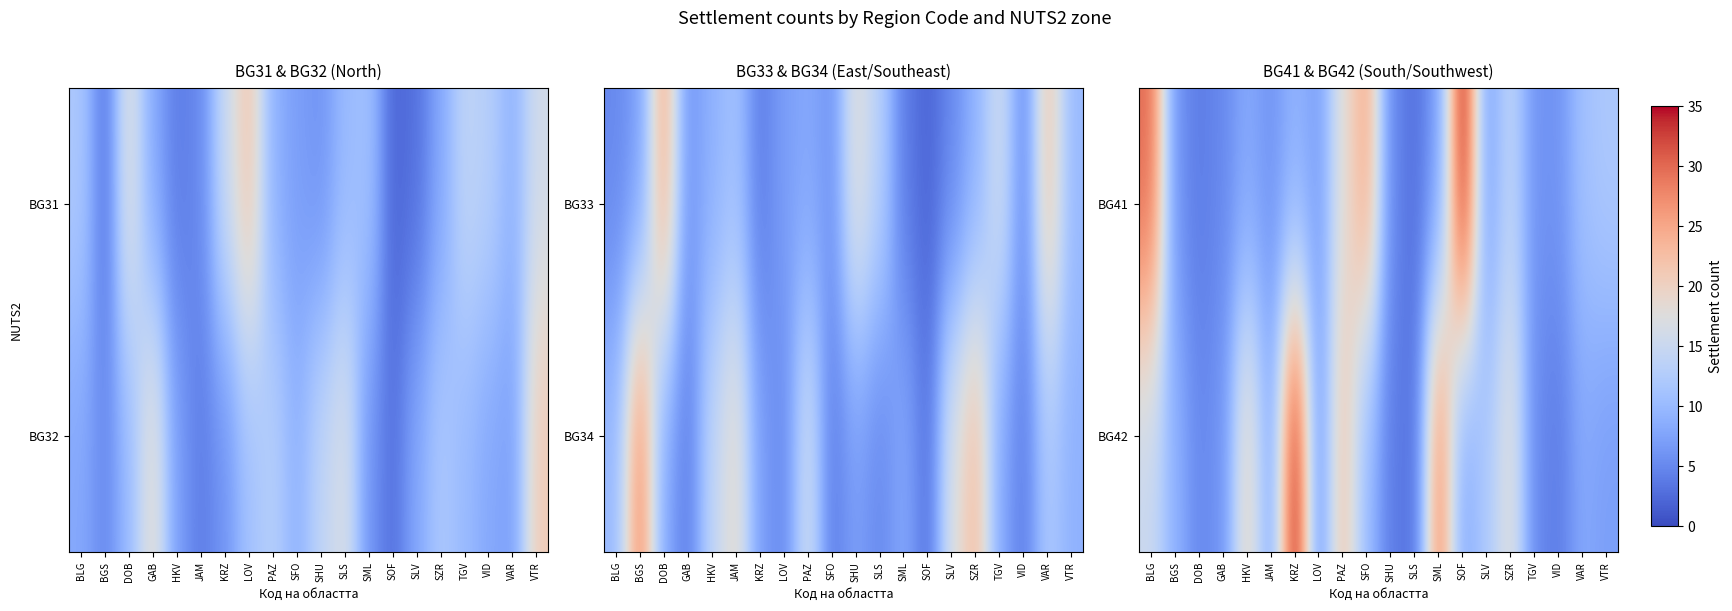

Reading left to right, list all the values displayed in this chart.

BG41: BLG=30	BGS=6	DOB=4	GAB=5	HKV=8	JAM=6	KRZ=9	LOV=7	PAZ=18	SFO=25	SHU=5	SLS=3	SML=7	SOF=35	SLV=7	SZR=14	TGV=6	VID=6	VAR=11	VTR=12
BG42: BLG=15	BGS=9	DOB=5	GAB=6	HKV=20	JAM=8	KRZ=35	LOV=6	PAZ=22	SFO=10	SHU=4	SLS=3	SML=28	SOF=8	SLV=12	SZR=18	TGV=5	VID=4	VAR=8	VTR=7